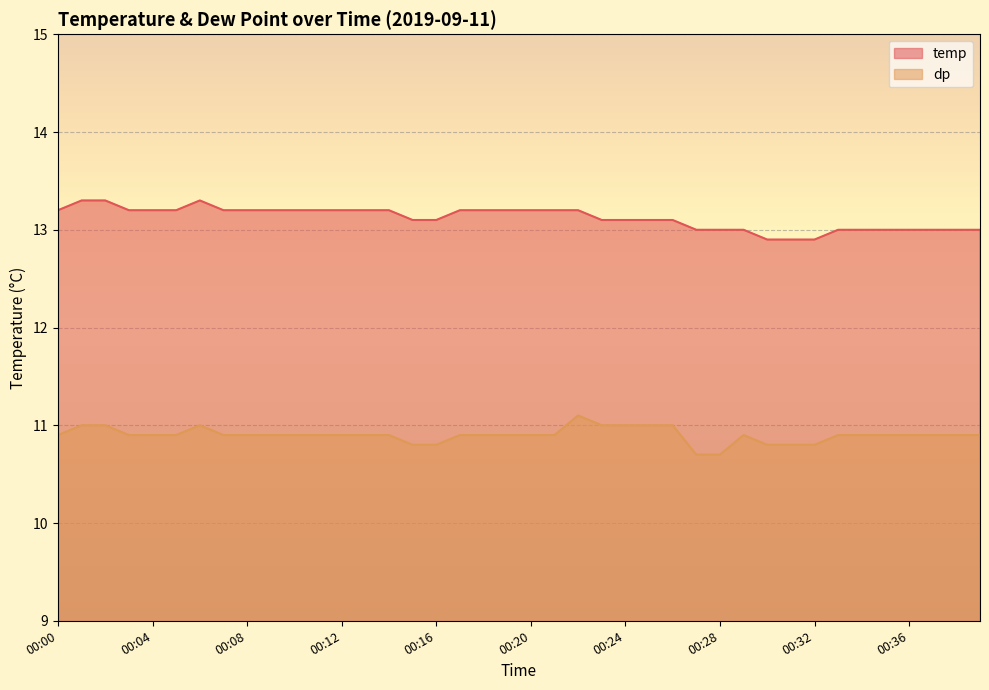

Which series has the largest range (max minus min)?

temp